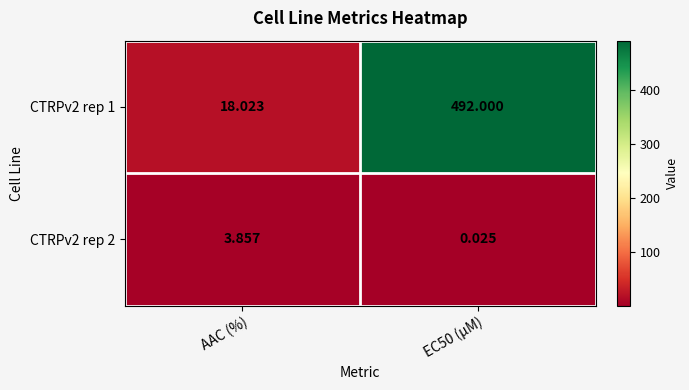

Where does the CTRPv2 rep 2 series first go above 3?

AAC (%)